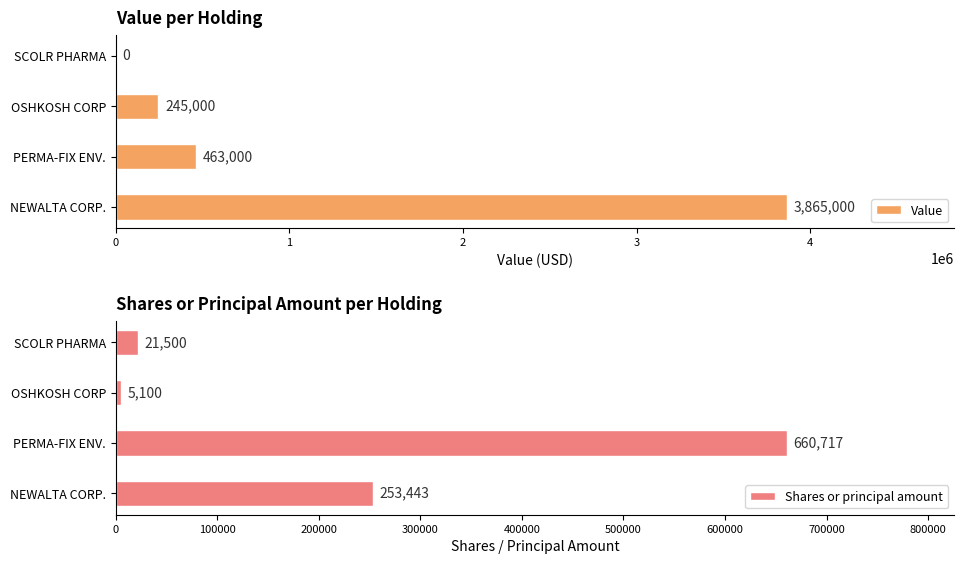

Which series has the largest total across all categories?

Value